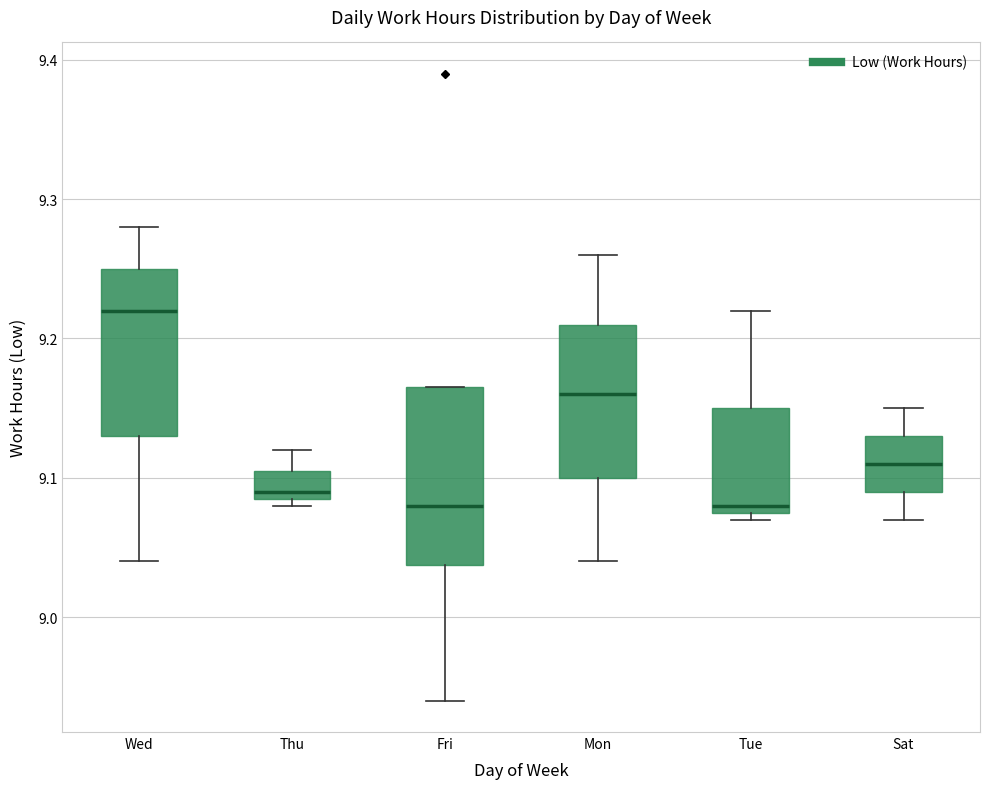

Reading left to right, transcribe this box plot: for each box, give where its median line is, the range the box spans, and where its two whiskers end, as read against the y-axis. The values are not printed on the chart, so give them approximately, as read against the axis.

Wed: median 9.22, box 9.13 to 9.25, whiskers 9.04 to 9.28
Thu: median 9.09 (just above the box's lower edge), box 9.09 to 9.11, whiskers 9.08 to 9.12
Fri: median 9.08, box 9.04 to 9.17, whiskers 8.94 to 9.17
Mon: median 9.16, box 9.10 to 9.21, whiskers 9.04 to 9.26
Tue: median 9.08 (just above the box's lower edge), box 9.08 to 9.15, whiskers 9.07 to 9.22
Sat: median 9.11, box 9.09 to 9.13, whiskers 9.07 to 9.15